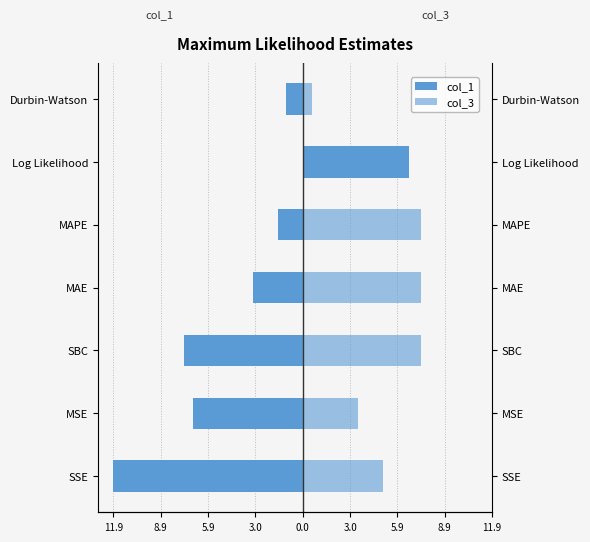

What is the highest value of the col_1 series?

6.7